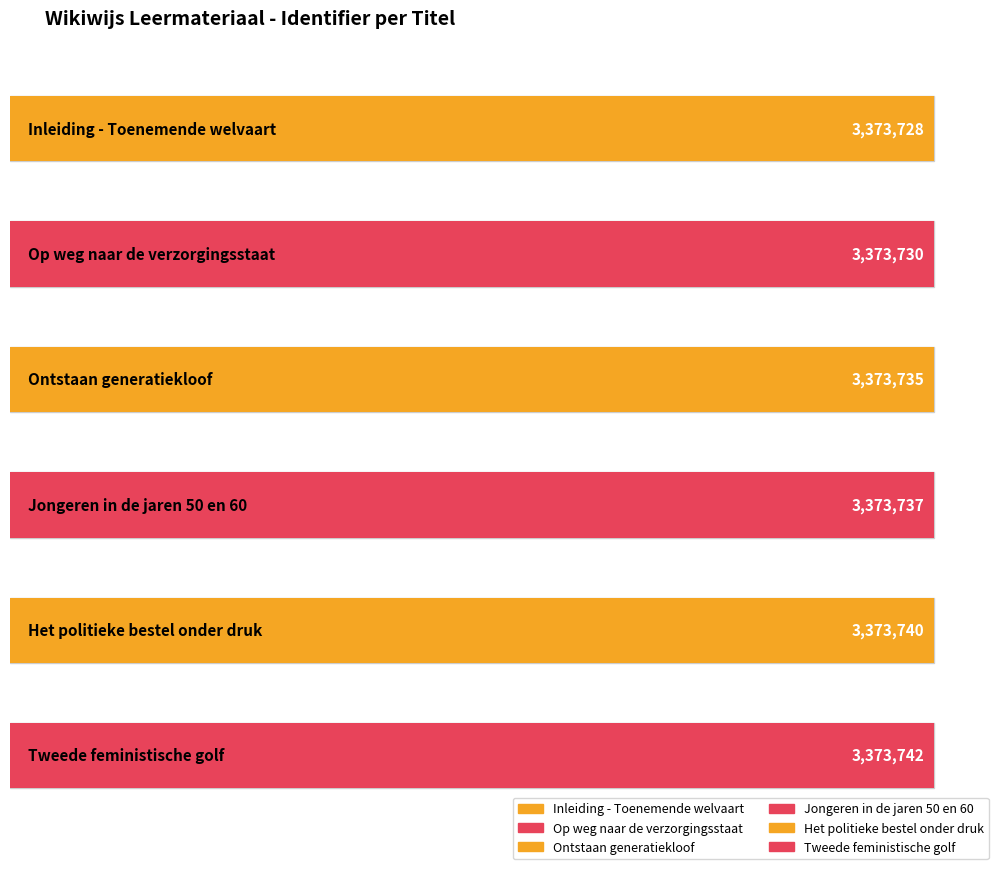

Reading left to right, list all the values displayed in this chart.

3373728	3373730	3373735	3373737	3373740	3373742